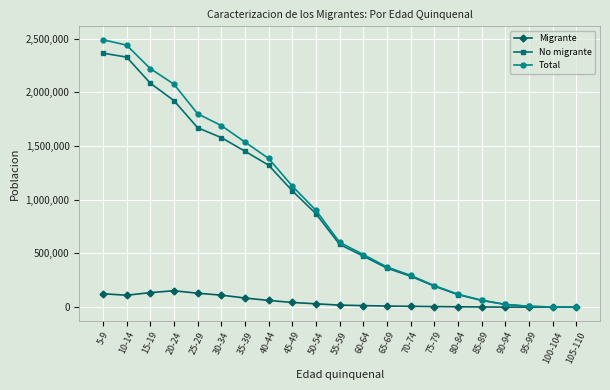

List the series in order of their peak value, highest first.

Total, No migrante, Migrante